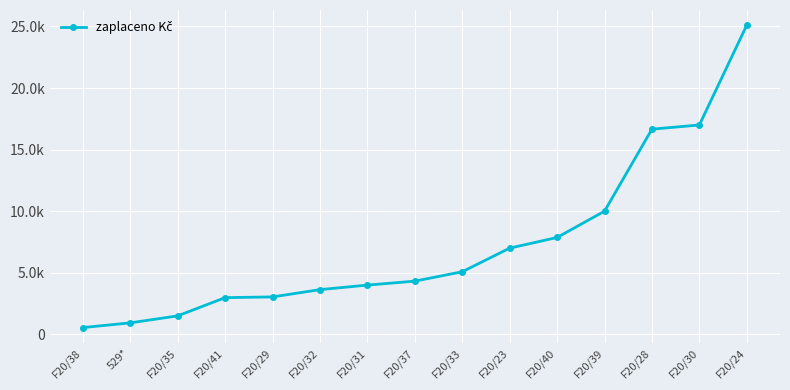

Reading left to right, extract all data points from this chart.

F20/38=550.0	529*=932.0	F20/35=1500.0	F20/41=2980.0	F20/29=3040.0	F20/32=3630.0	F20/31=4000.0	F20/37=4319.7	F20/33=5082.0	F20/23=7000.0	F20/40=7865.0	F20/39=10000.0	F20/28=16660.0	F20/30=17000.0	F20/24=25108.0